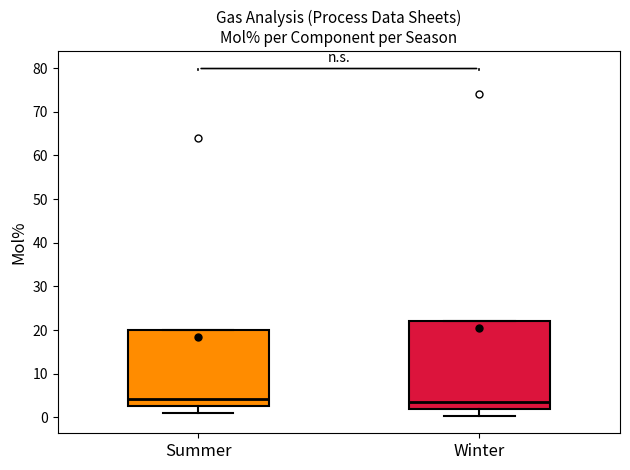

Where does the lower whisker of the box for Summer end on the y-axis? The values are not printed on the chart, so give them approximately, as read against the axis.

1